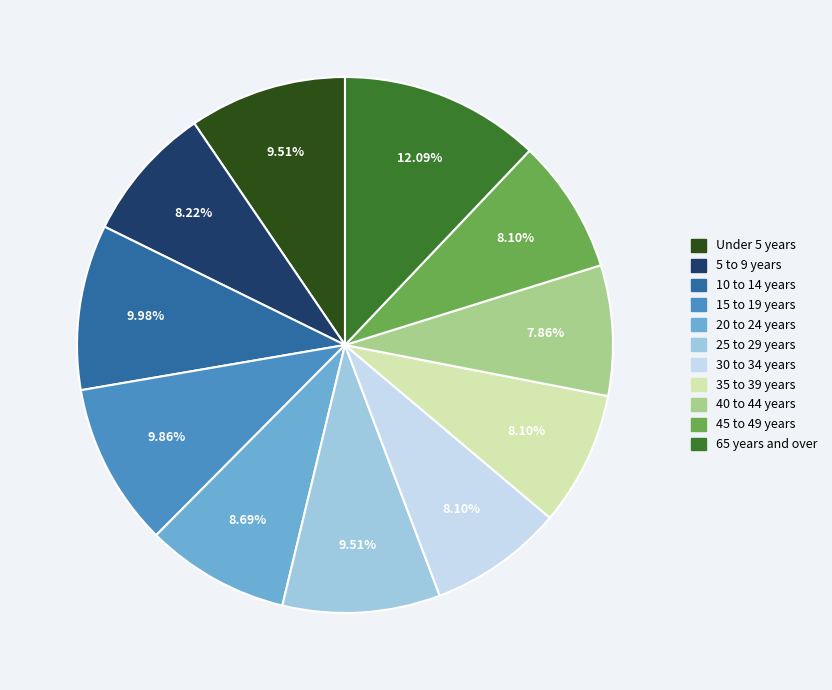

Between 25 to 29 years and 45 to 49 years, which is larger?

25 to 29 years